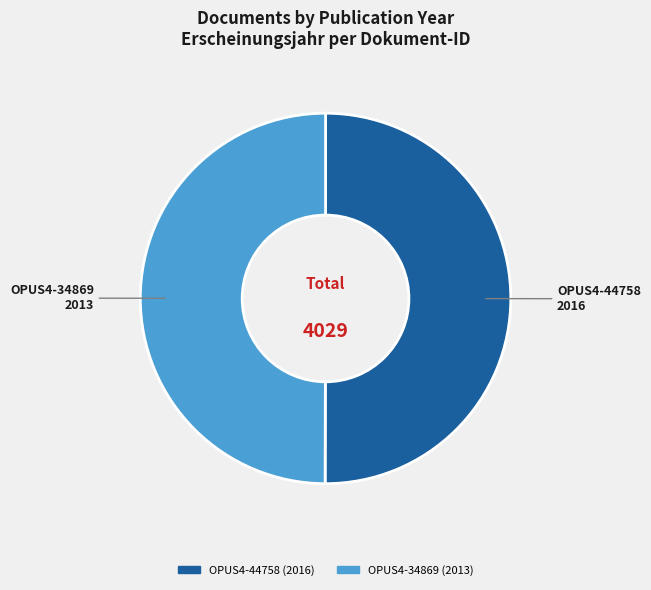

Do OPUS4-34869 and OPUS4-44758 together represent more than half of the pie?

Yes